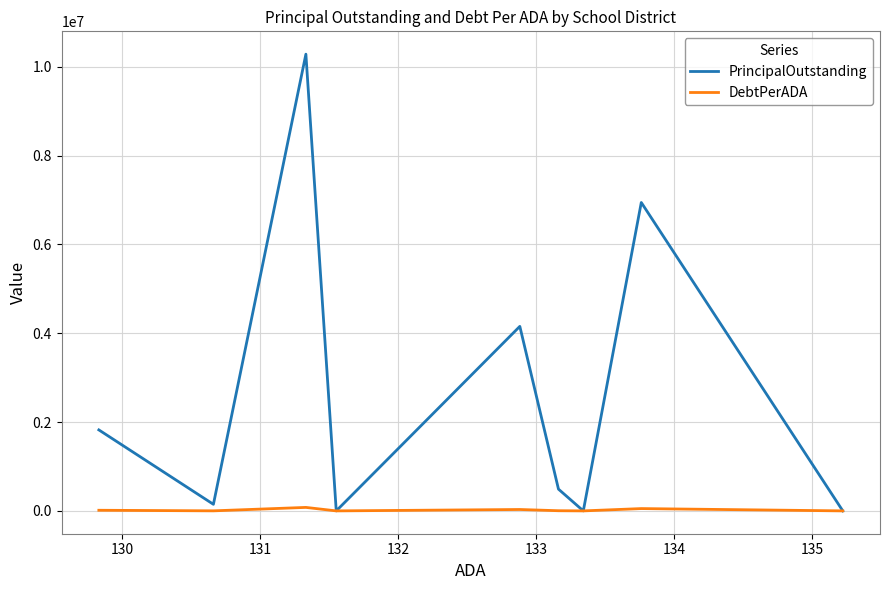

What is the label of the 2nd point from the left?

130